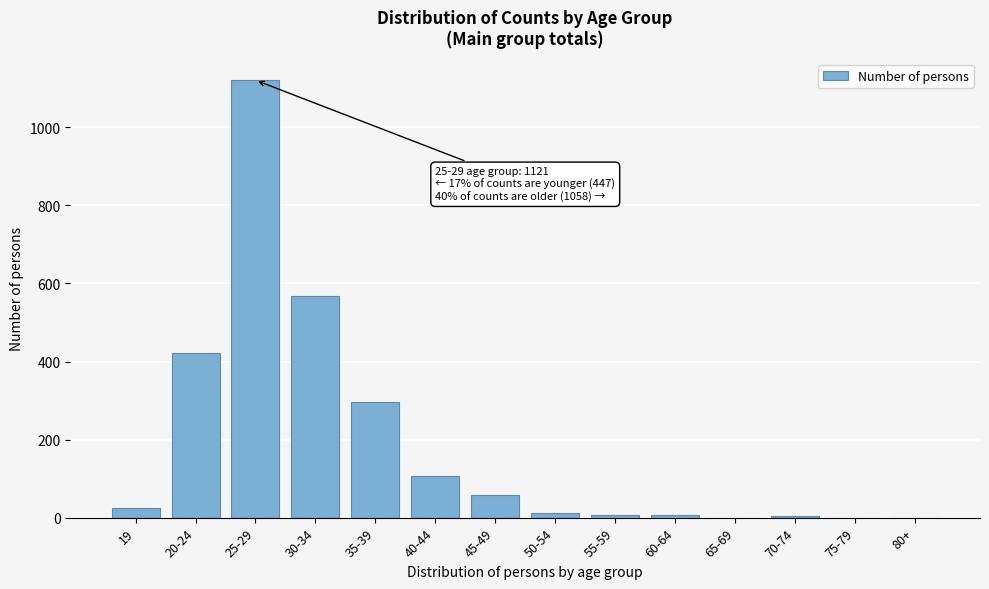

What is the sum of all values?

2626